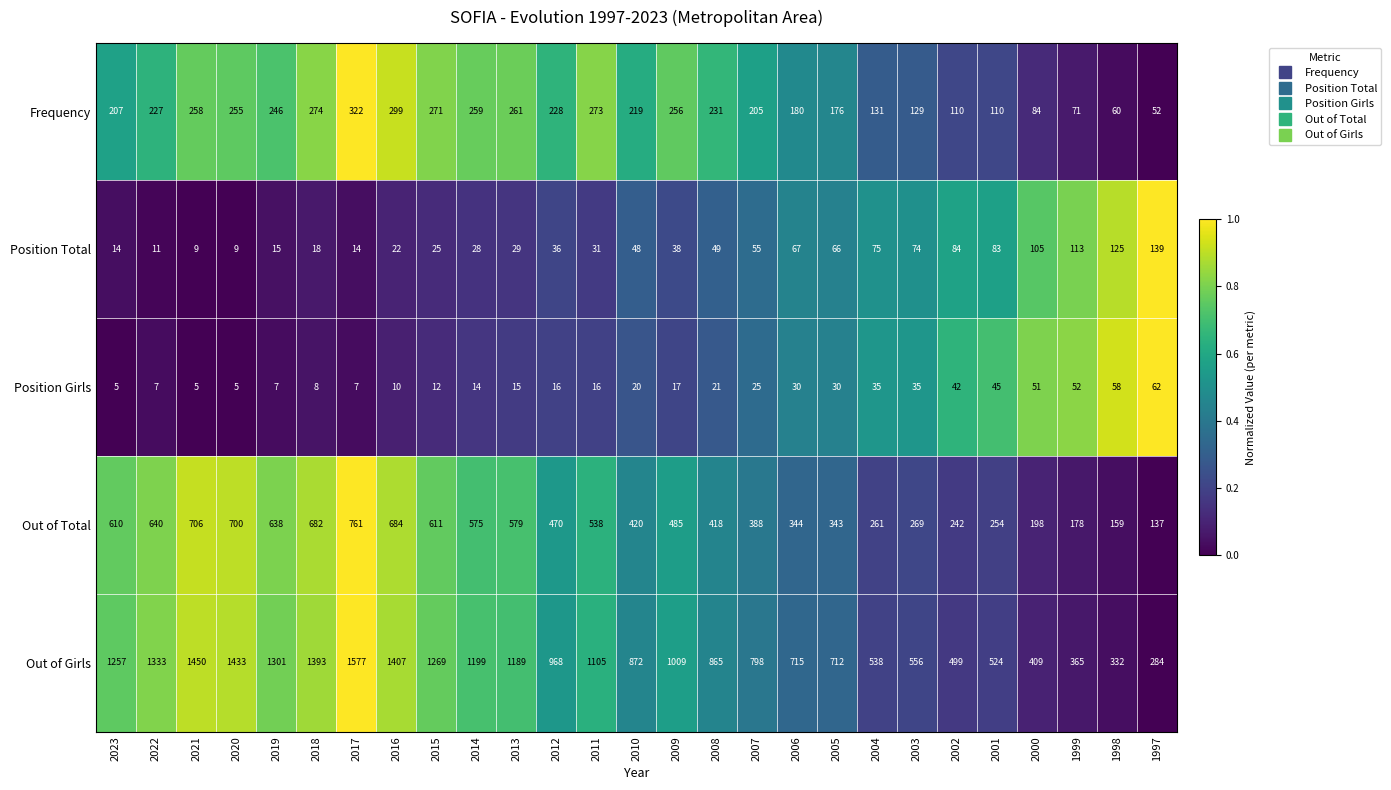

At which category is the sum across all series the highest?

2017